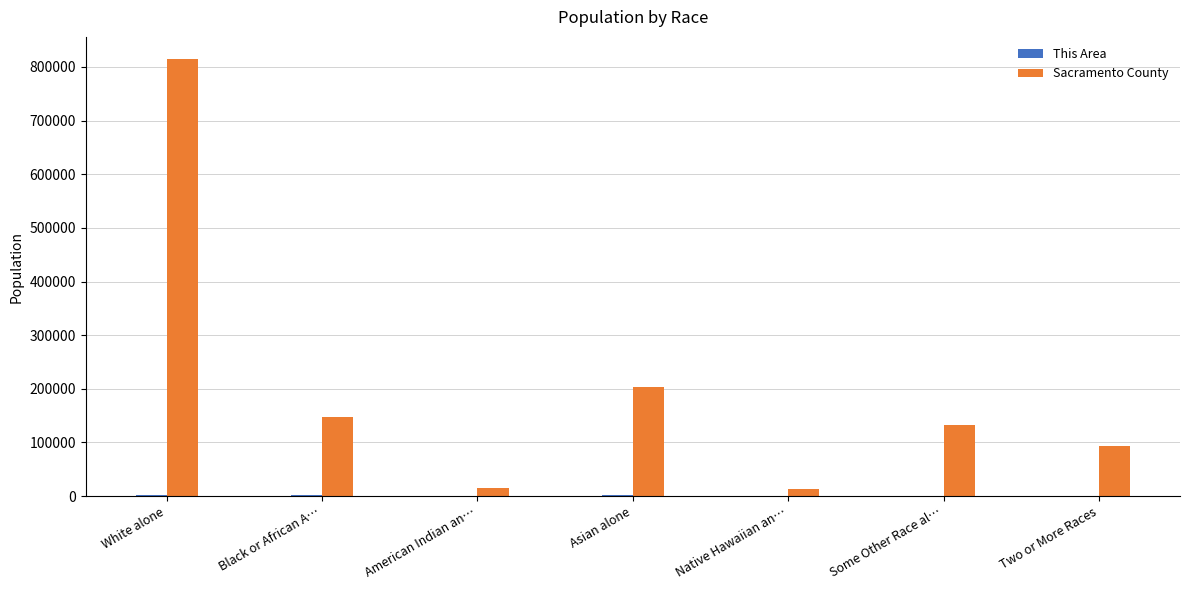

Are the bars horizontal?

No